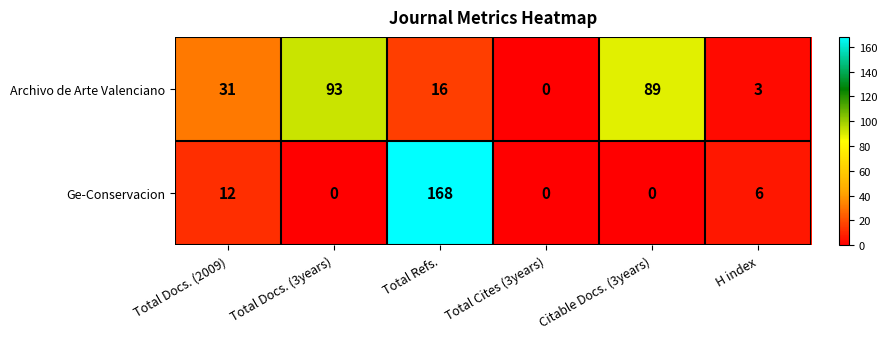

Reading right to left, what are all the values shown in this chart?

Archivo de Arte Valenciano: 3	89	0	16	93	31
Ge-Conservacion: 6	0	0	168	0	12